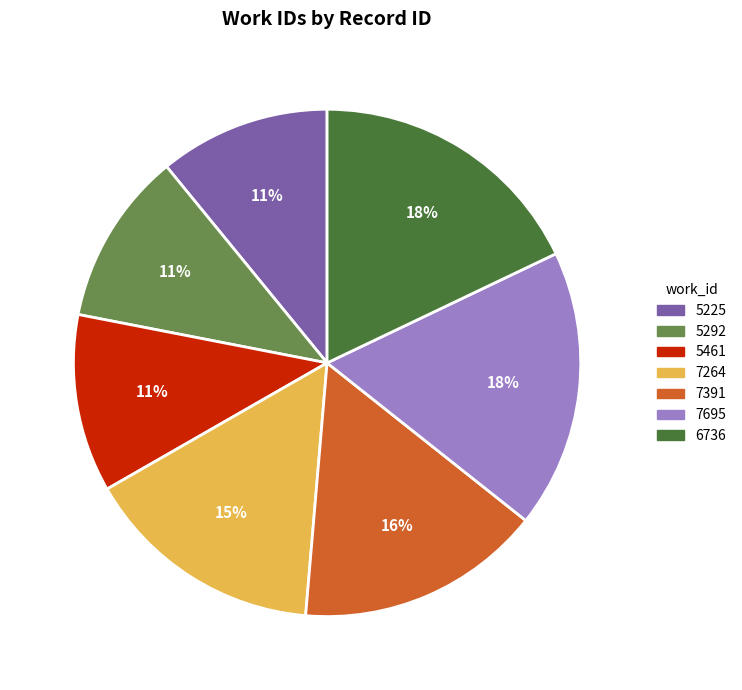

Is there any slice that represents more than half of the pie?

No